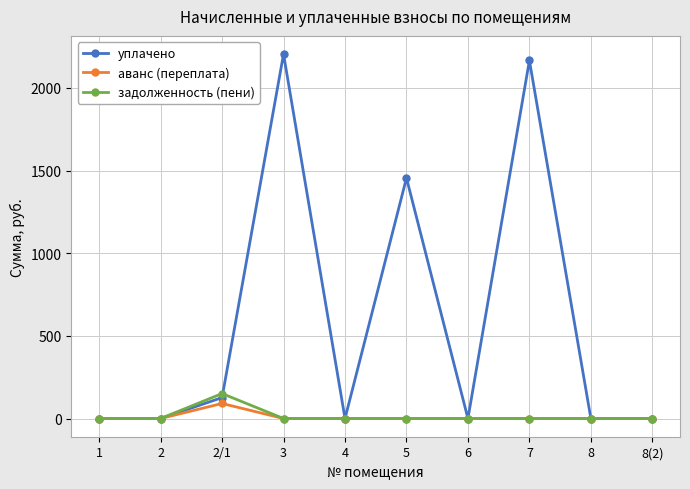

What is the greatest value displayed?

2205.0